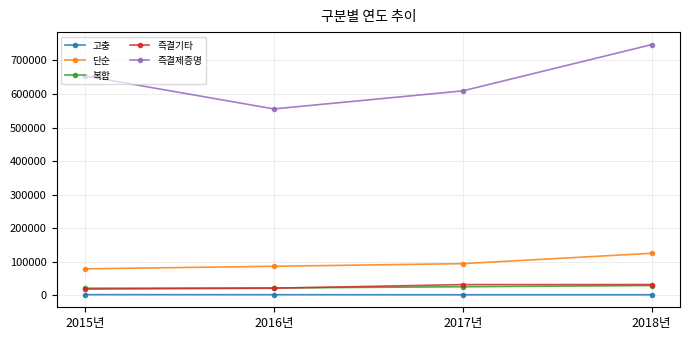

Which series has the widest spread of values?

즉결제증명